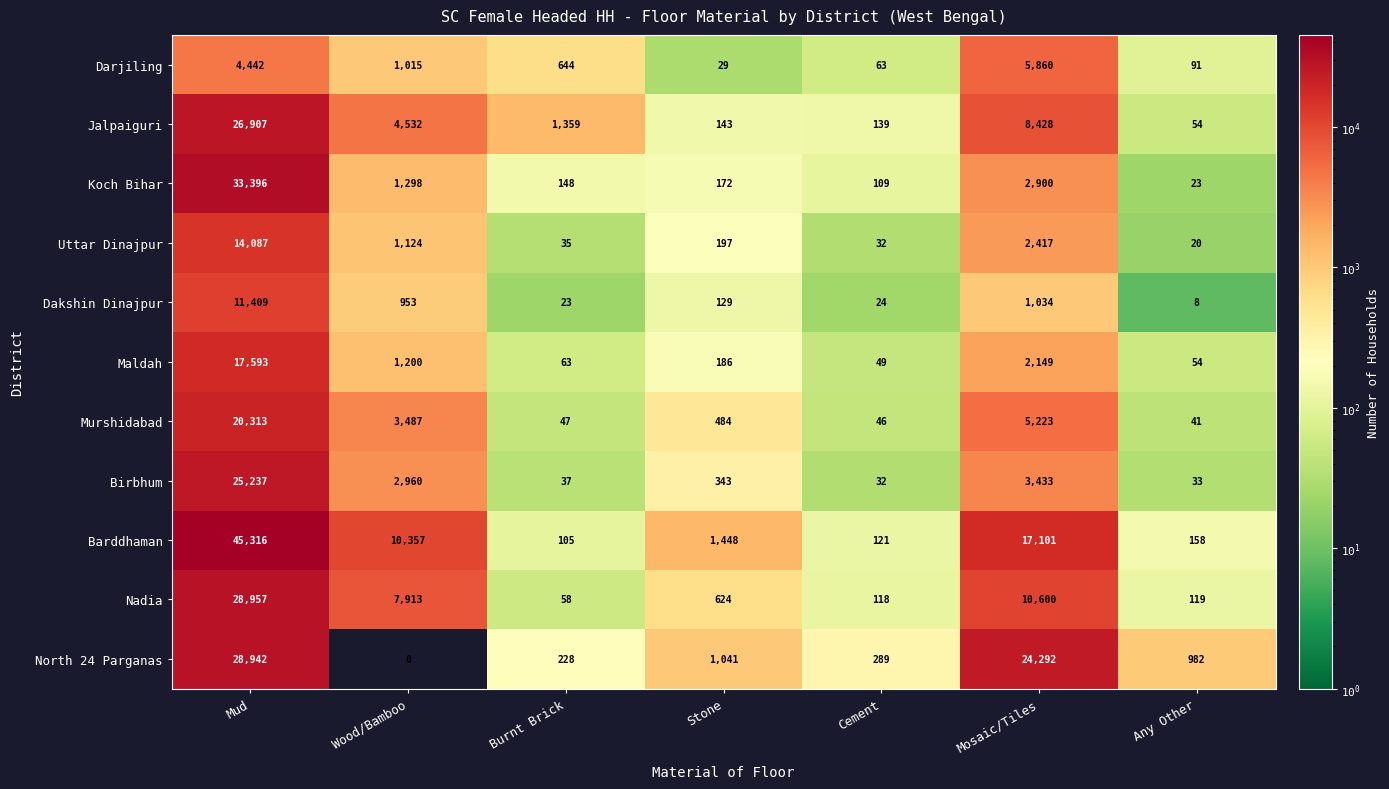

What is the difference between the second highest and second lowest values in the Barddhaman series?

16980